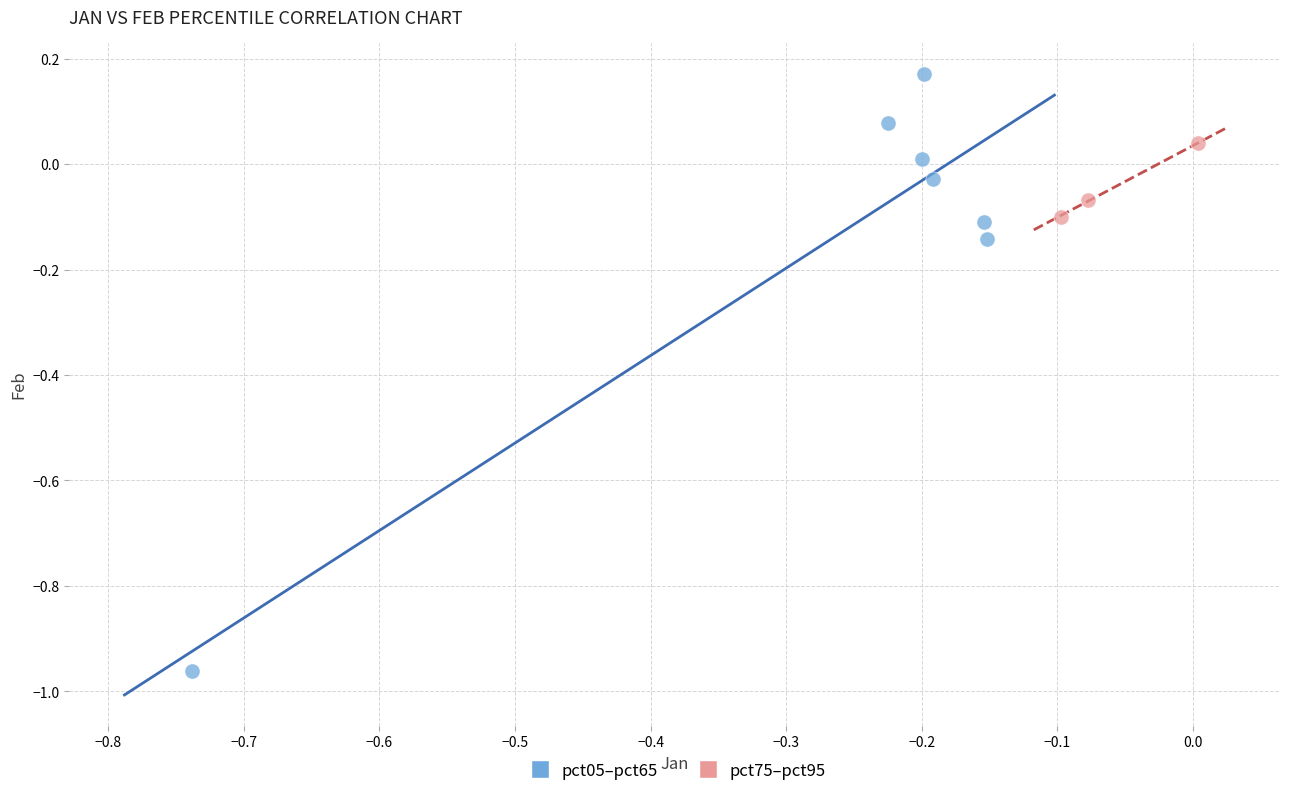

Which series has the widest spread of Y values?

pct05–pct65